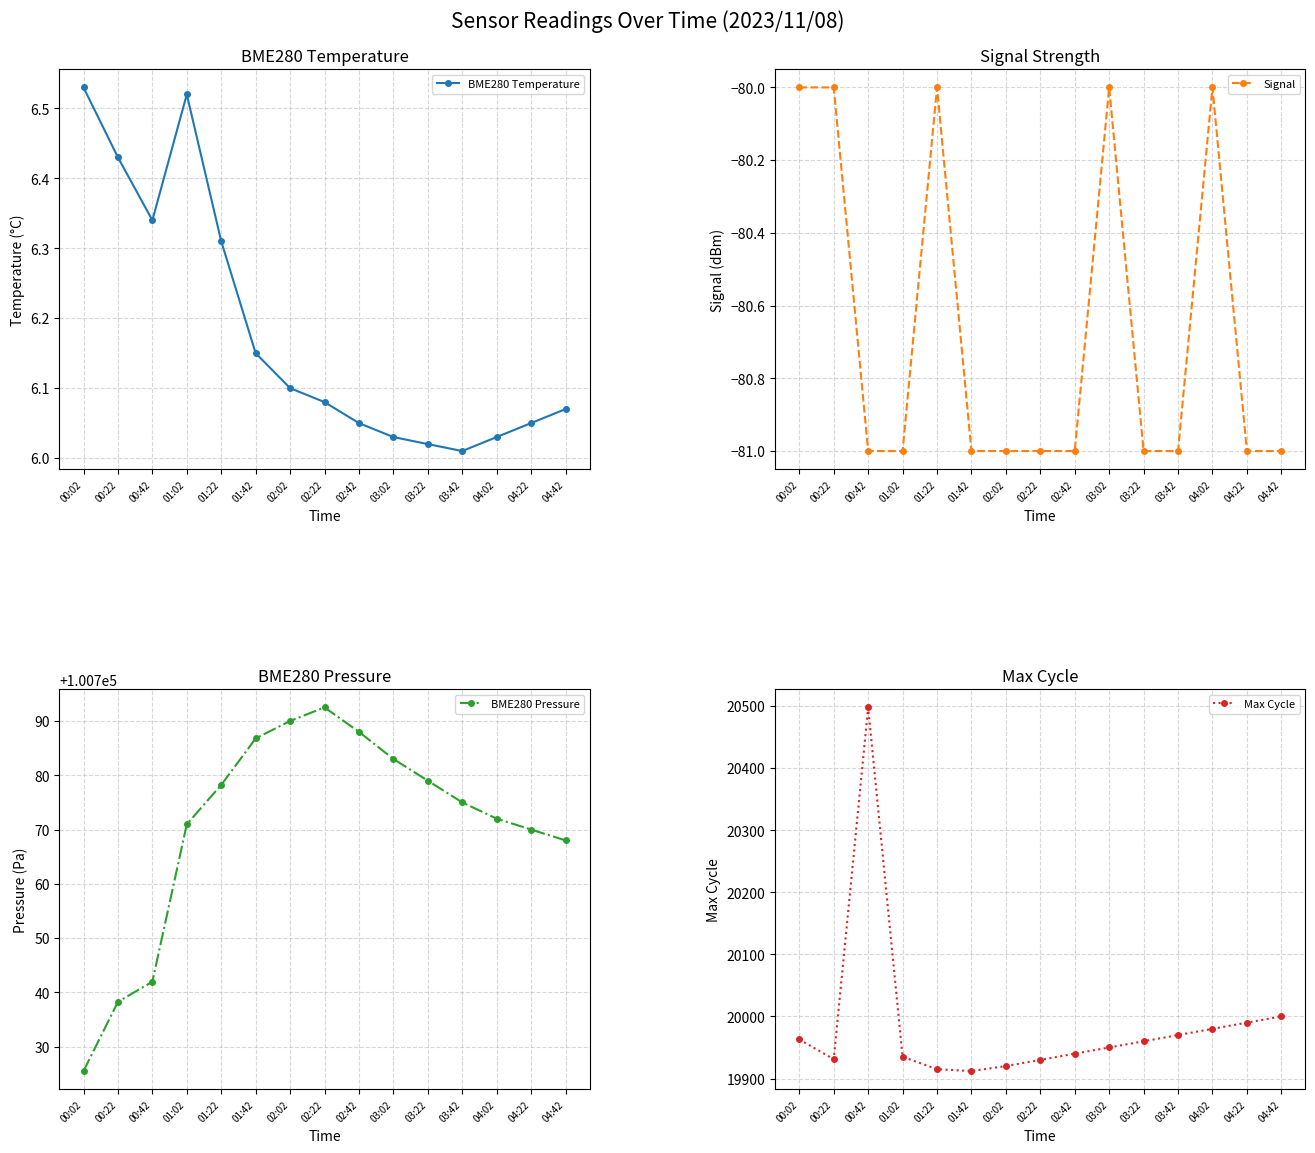

What is the minimum value shown in the chart?

-81.0